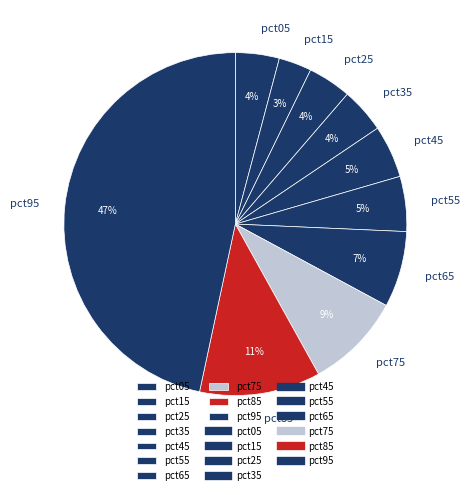

Which slice is the smallest?

pct15